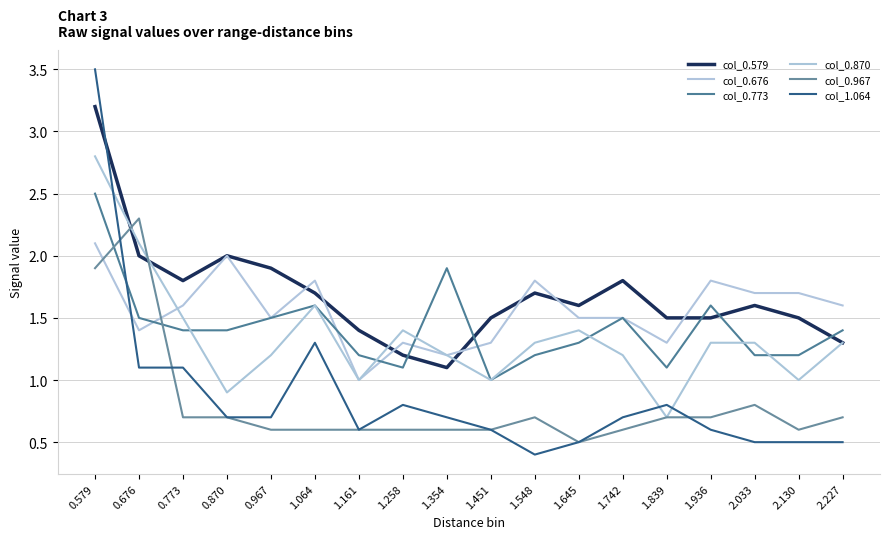

True or false: col_0.676 and col_0.579 cross at least once.

True